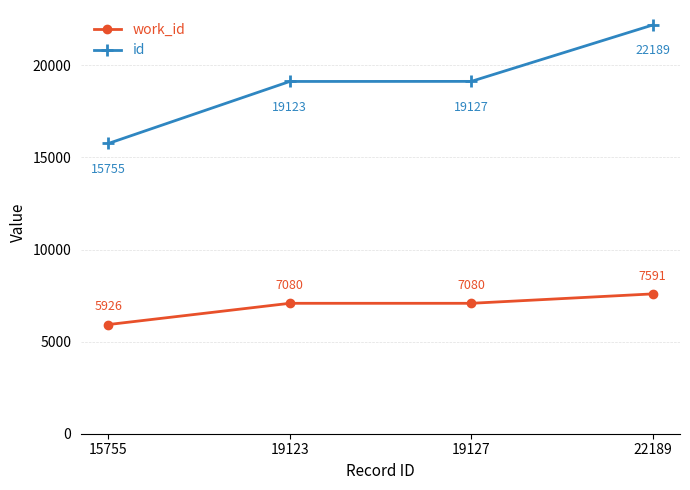

How many distinct data groups are displayed?

2